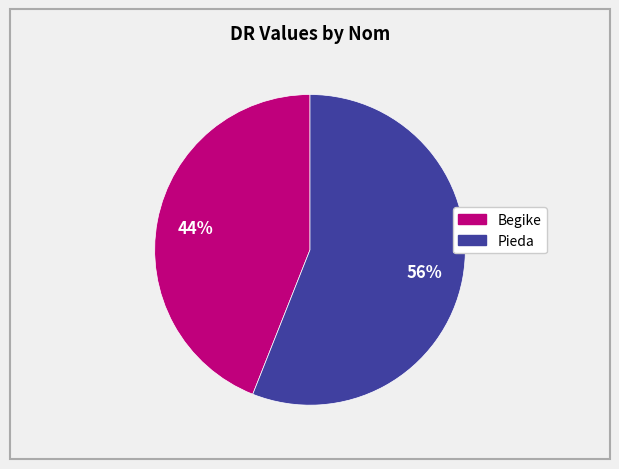

What percentage is the Pieda slice, to the nearest percent?

56%